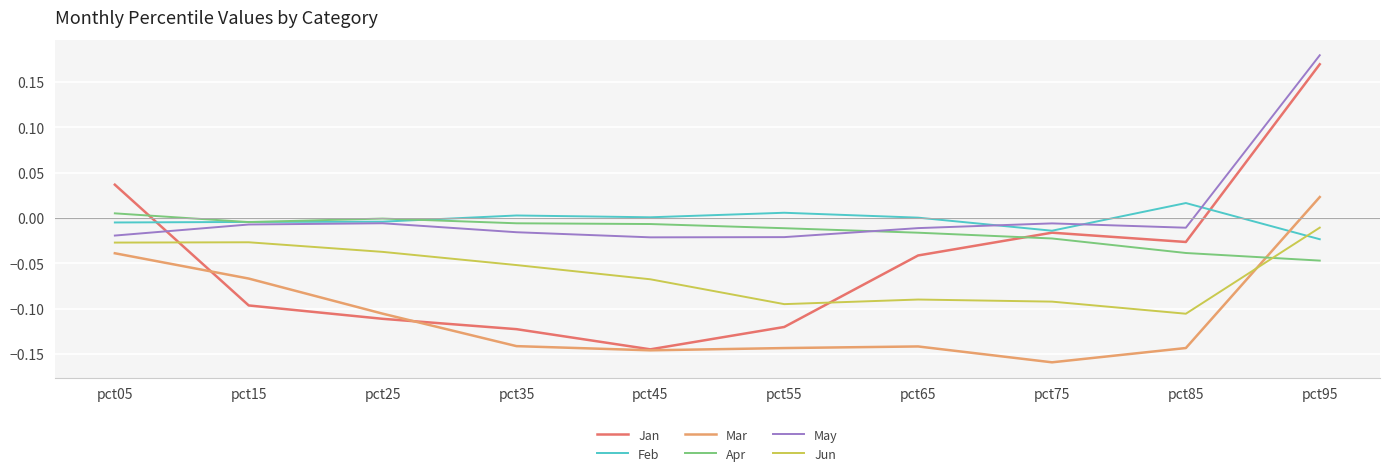

Which category has the highest value in the Jun series?

pct95